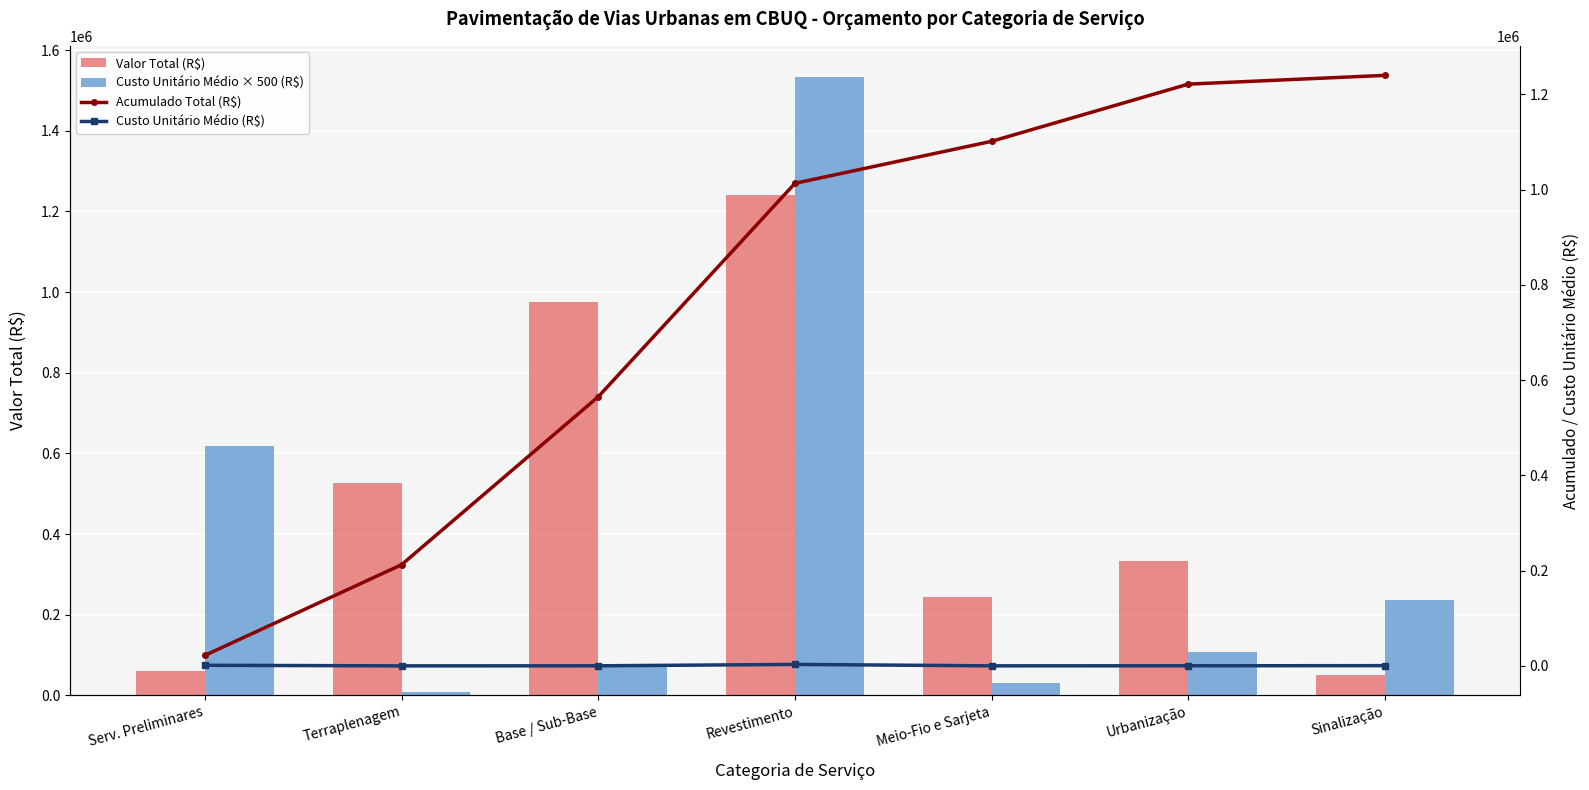

Reading right to left, what are all the values shown in this chart?

Valor Total (R$): 50941.0	332312.7	244234.1	1240151.0	976220.4	526864.0	61114.9
Custo Unitário Médio × 500 (R$): 236915.0	107195.0	31755.0	1533910.0	74190.0	9435.0	618165.0
Acumulado Total (R$): 1240151.0	1221742.6	1101656.0	1013398.0	565249.1	212475.8	22084.9
Custo Unitário Médio (R$): 473.8	214.4	63.5	3067.8	148.4	18.9	1236.3